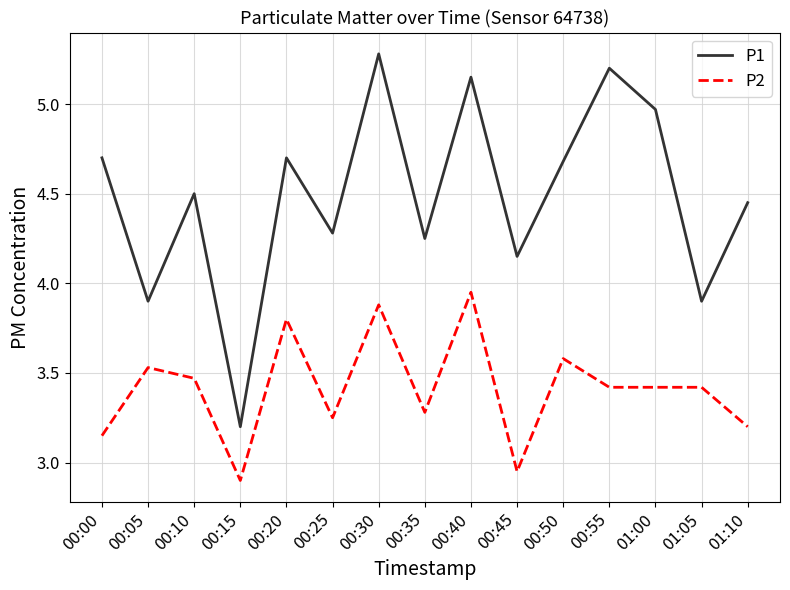

The value of P1 at 00:30 is 5.3. True or false?

True